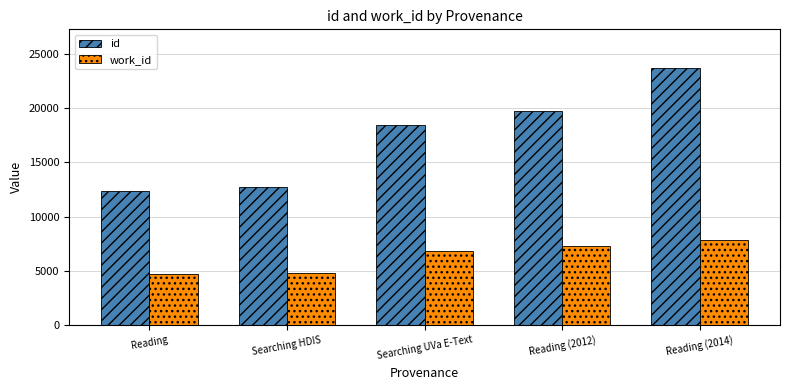

Between Searching UVa E-Text and Reading (2014), which series saw the biggest shift?

id